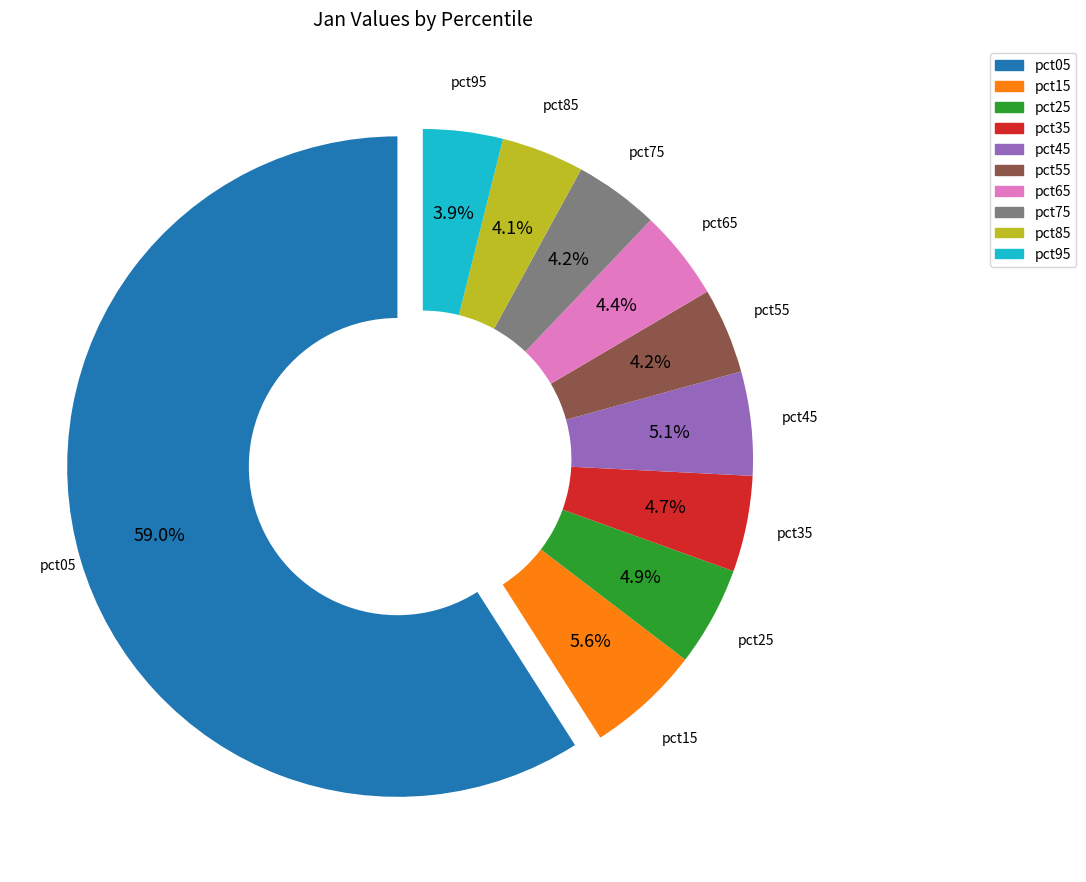

To the nearest percent, what percentage of the pie is pct45?

5%